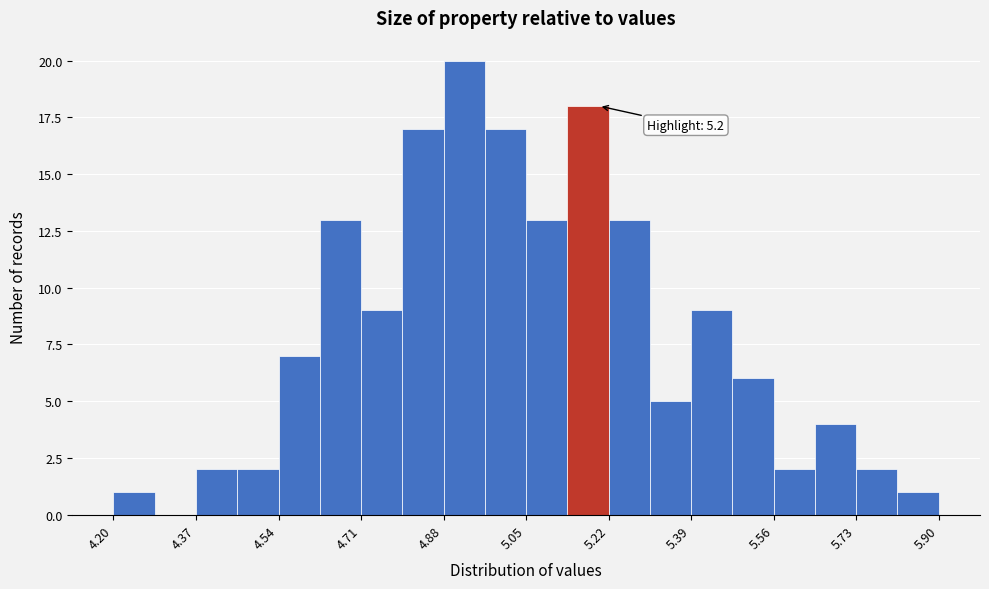

Which range on the x-axis has the tallest bar?

4.880 to 4.965